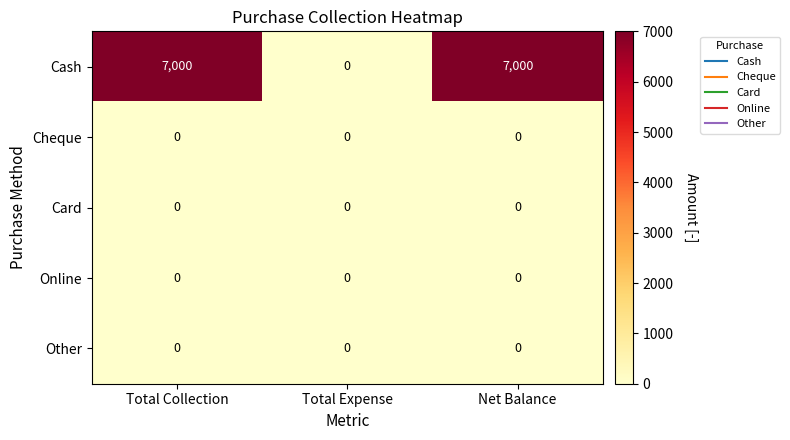

Reading left to right, list all the values displayed in this chart.

Cash: 7000	0	7000
Cheque: 0	0	0
Card: 0	0	0
Online: 0	0	0
Other: 0	0	0